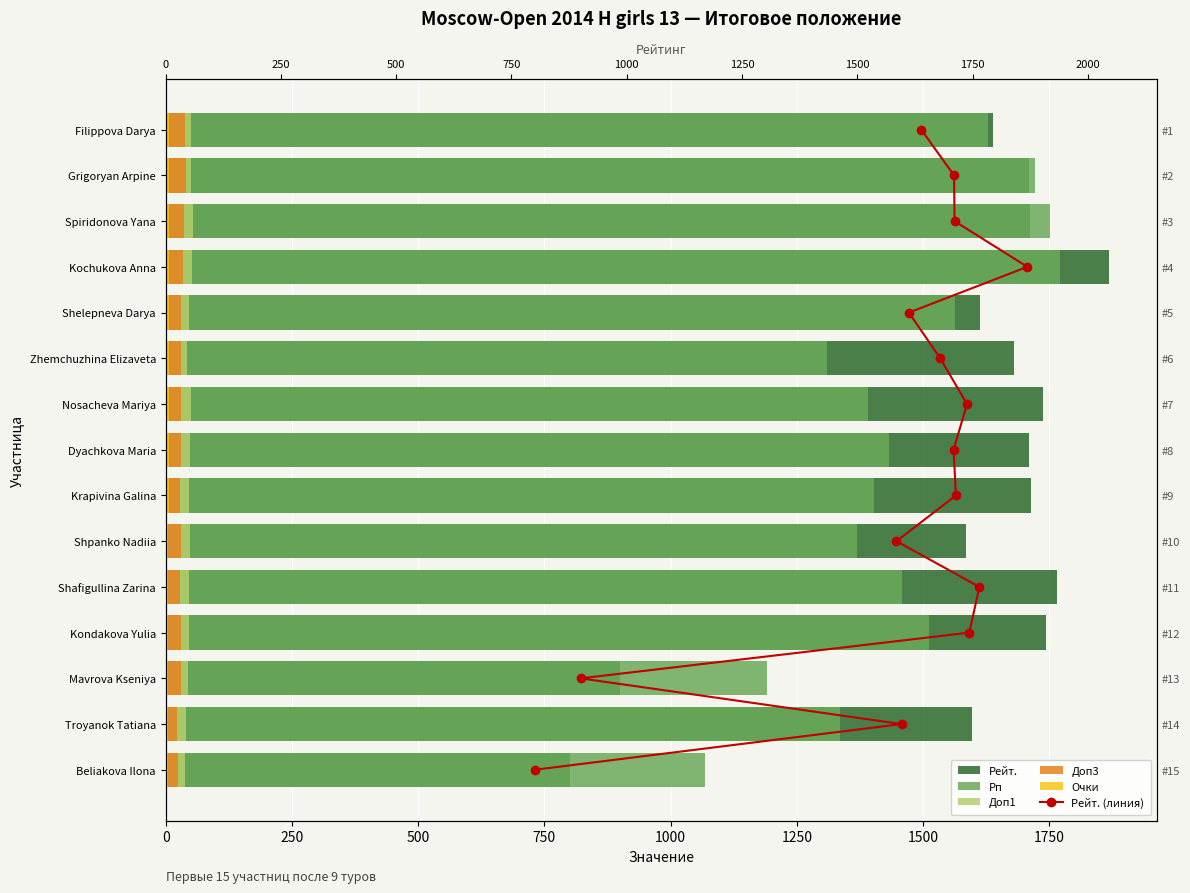

Which series has the largest total across all categories?

Рейт.